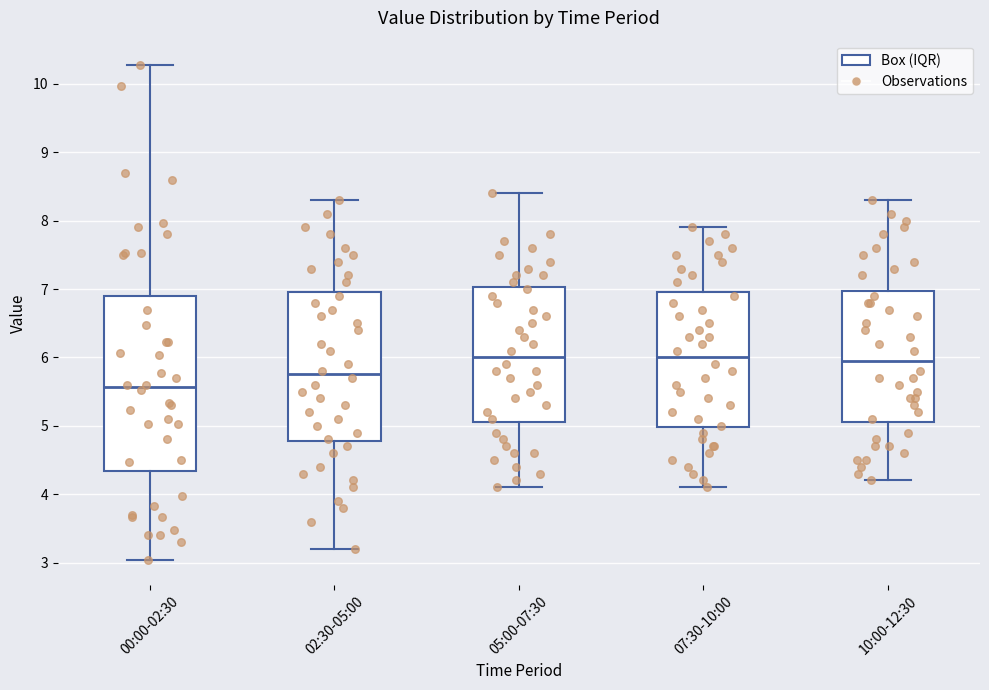

Reading left to right, transcribe this box plot: for each box, give where its median line is, the range the box spans, and where its two whiskers end, as read against the y-axis. The values are not printed on the chart, so give them approximately, as read against the axis.

00:00-02:30: median 5.6, box 4.3 to 6.9, whiskers 3.0 to 10.3
02:30-05:00: median 5.8, box 4.8 to 7.0, whiskers 3.2 to 8.3
05:00-07:30: median 6.0, box 5.1 to 7.0, whiskers 4.1 to 8.4
07:30-10:00: median 6.0, box 5.0 to 7.0, whiskers 4.1 to 7.9
10:00-12:30: median 6.0, box 5.1 to 7.0, whiskers 4.2 to 8.3